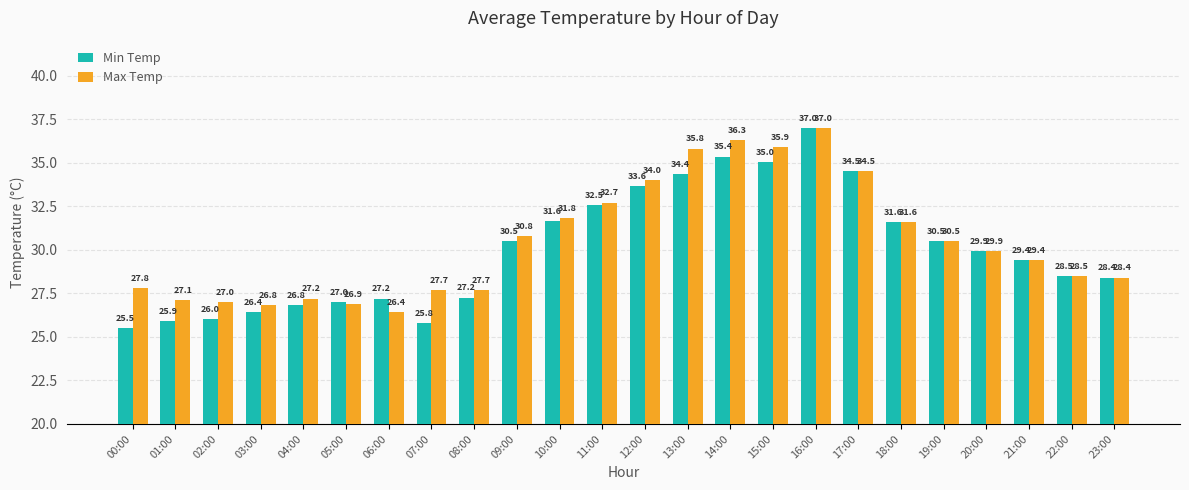

What is the sum of all Max Temp values?

731.7